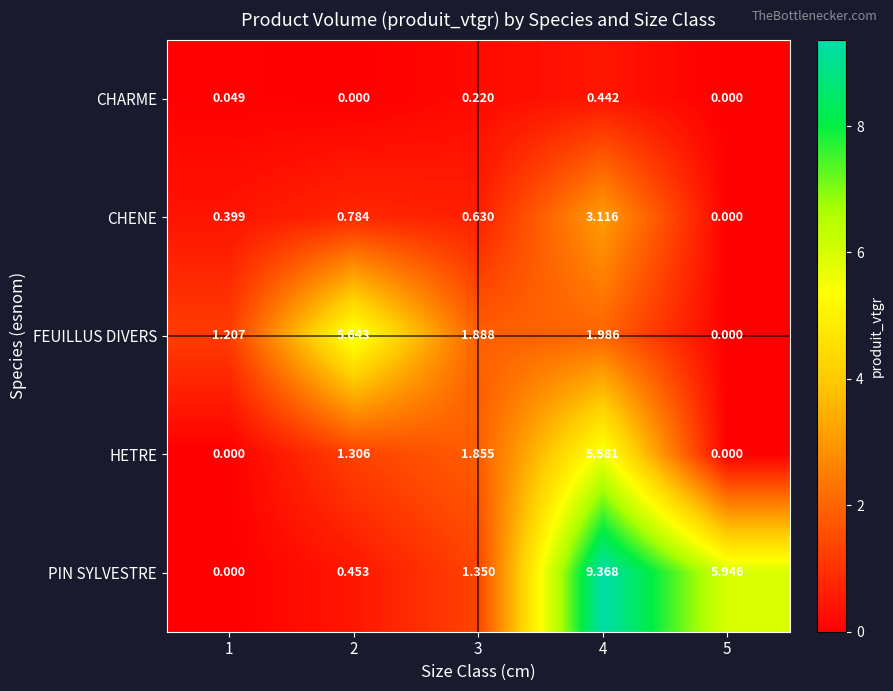

What is the maximum value shown in the chart?

9.4